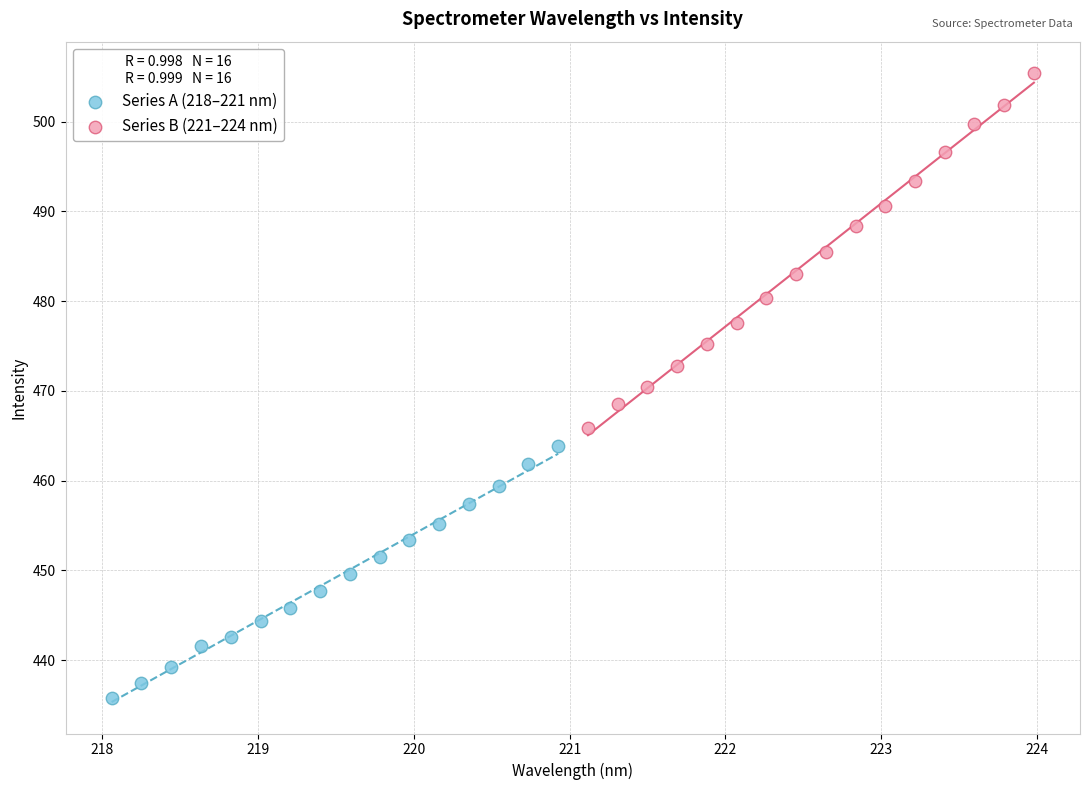

What are all the series names shown in the legend?

Series A (218–221 nm), Series B (221–224 nm)